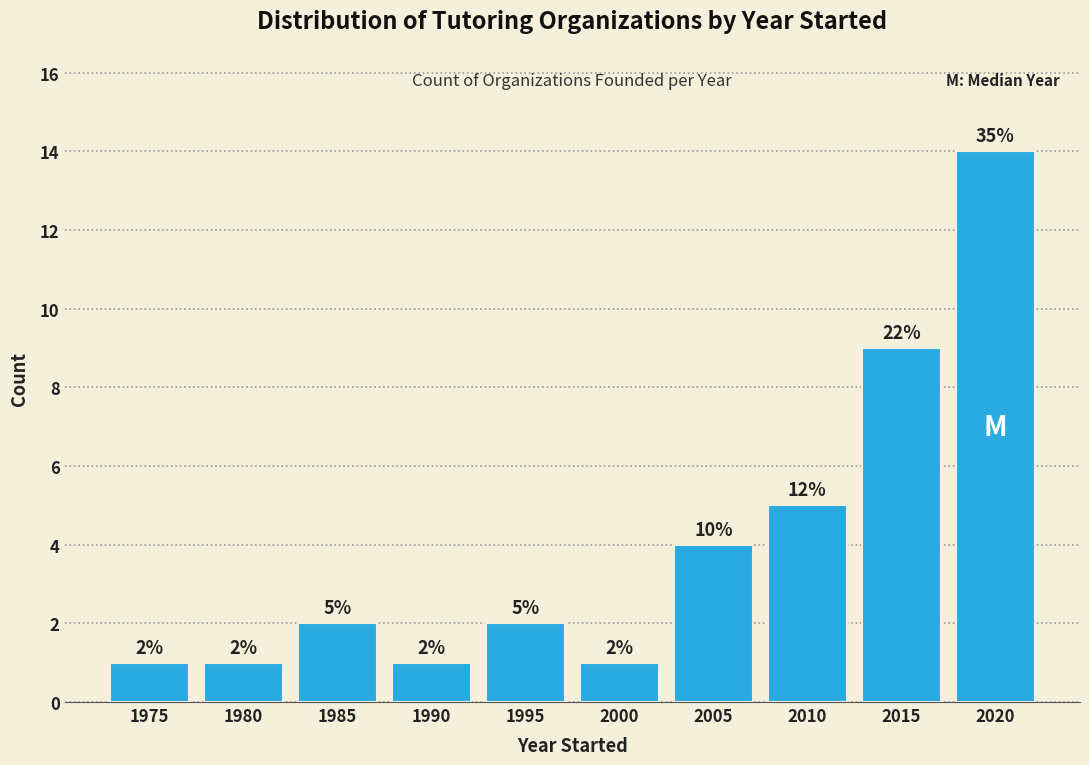

Reading right to left, list all the values displayed in this chart.

14	9	5	4	1	2	1	2	1	1